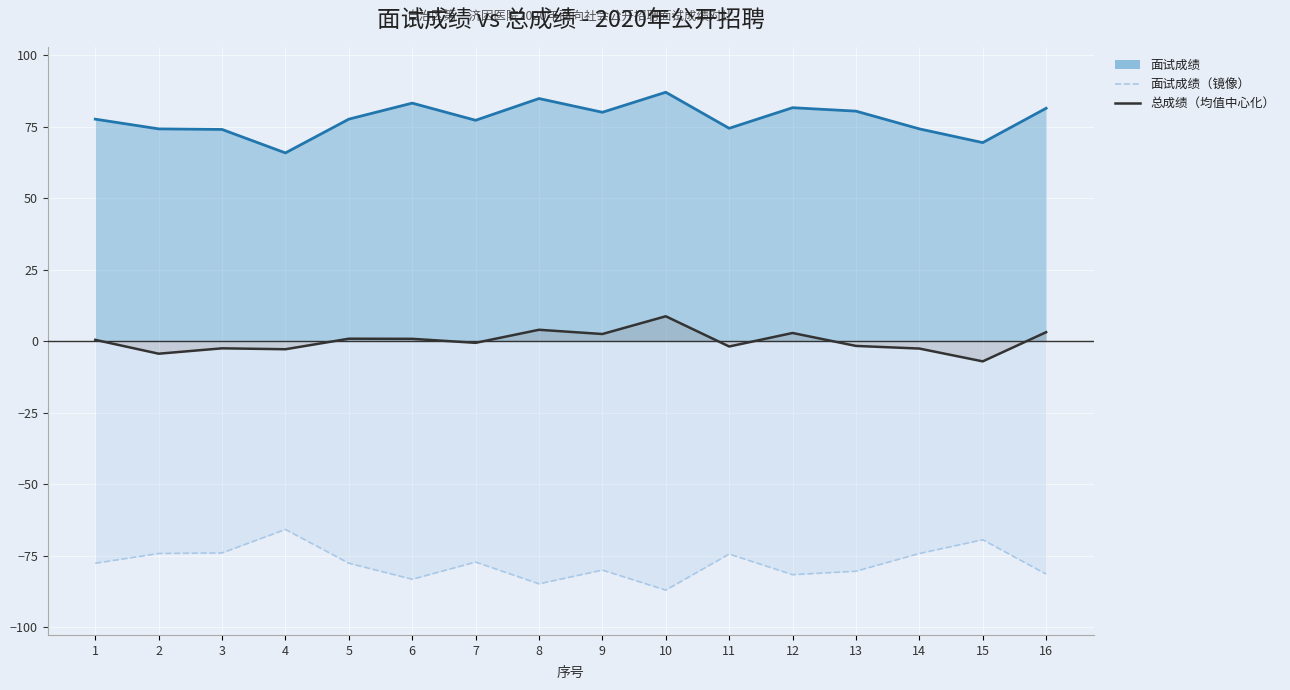

Where does the 面试成绩 series first go above 77?

1